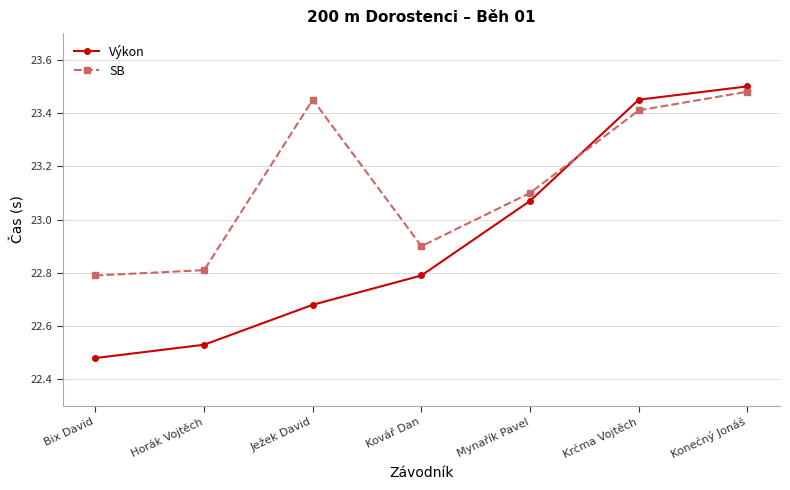

How many distinct data groups are displayed?

2